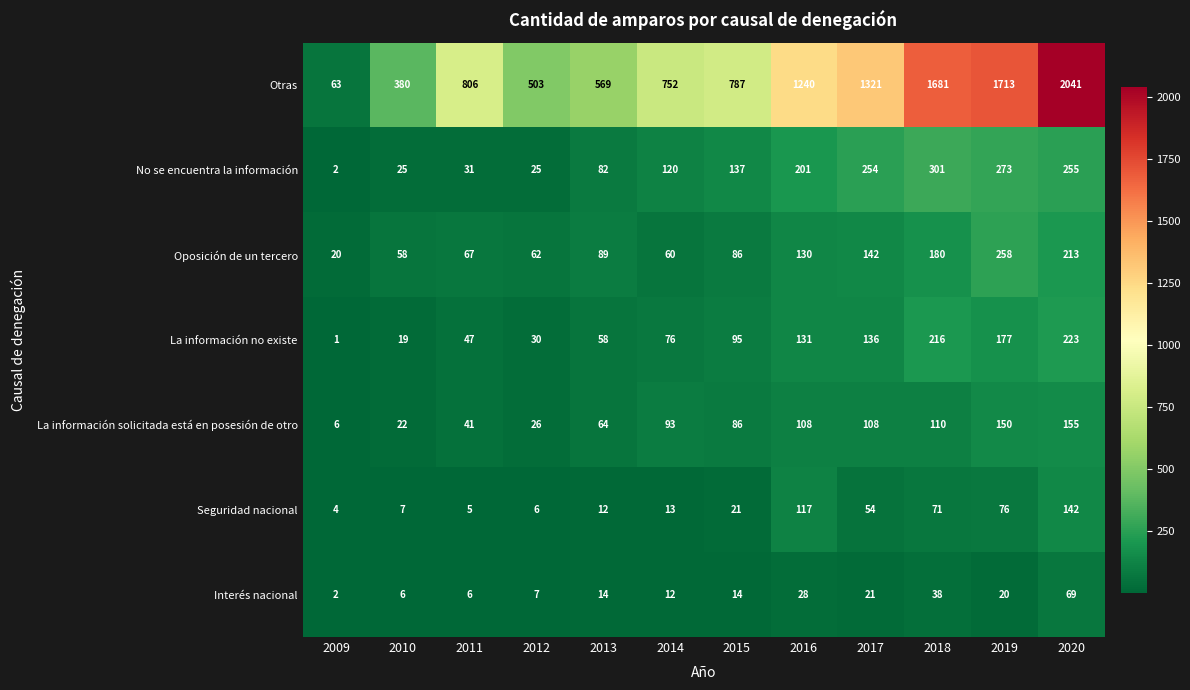

Rank the series by their maximum value, from highest to lowest.

Otras, No se encuentra la información, Oposición de un tercero, La información no existe, La información solicitada está en posesión de otro, Seguridad nacional, Interés nacional